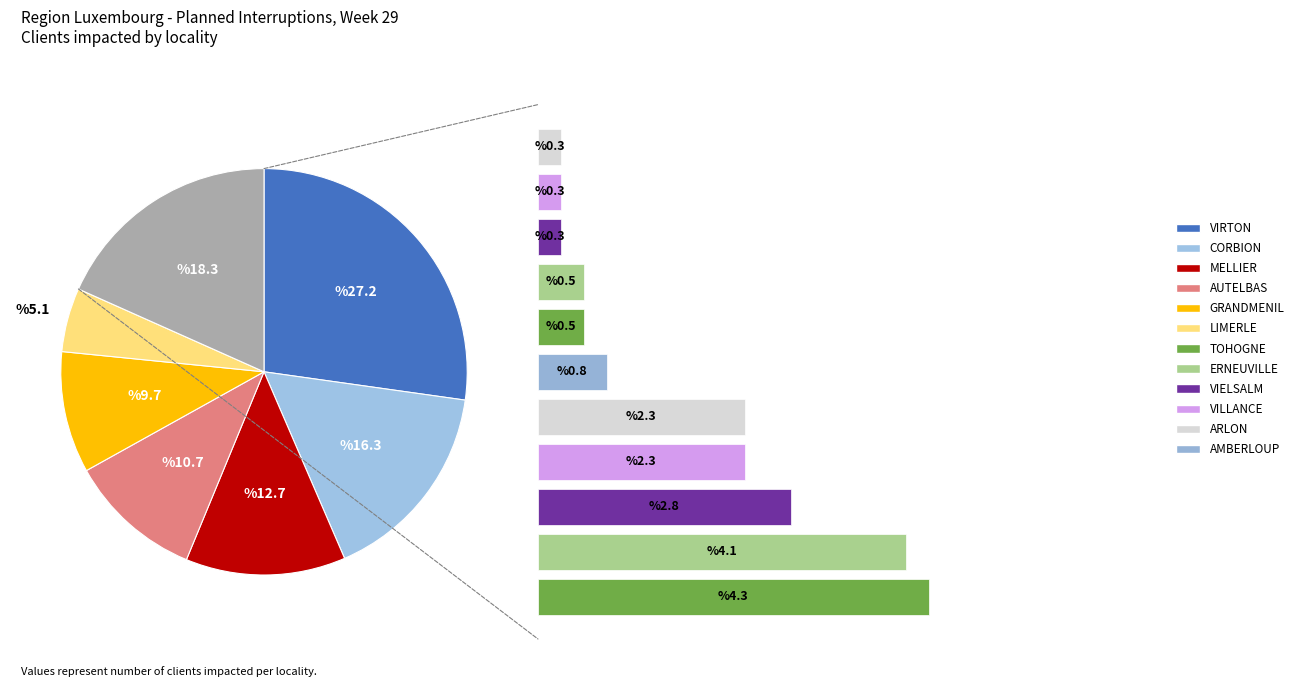

Which has a higher value, MELLIER or VILLANCE?

MELLIER